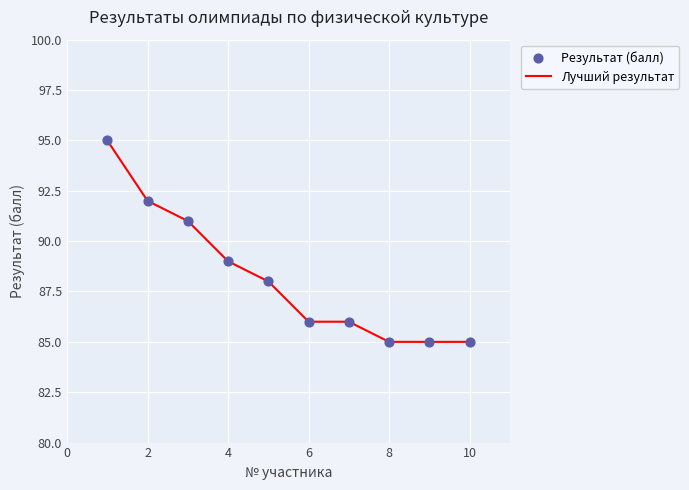

What is the minimum value shown in the chart?

85